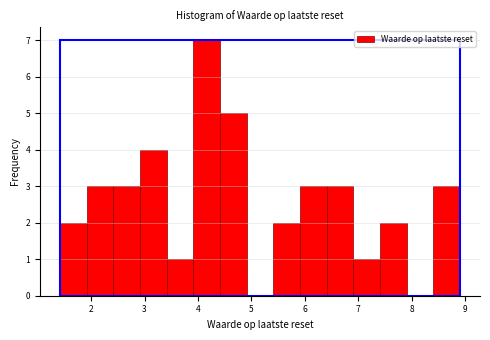

Reading left to right, list every bar in this chart as the range it spans on the x-axis followed by its height. Neither the bar edges nor the heights are printed on the chart, so give them approximately, as read against the axes.

1.4 to 1.9: 2
1.9 to 2.4: 3
2.4 to 2.9: 3
2.9 to 3.4: 4
3.4 to 3.9: 1
3.9 to 4.4: 7
4.4 to 4.9: 5
4.9 to 5.4: 0
5.4 to 5.9: 2
5.9 to 6.4: 3
6.4 to 6.9: 3
6.9 to 7.4: 1
7.4 to 7.9: 2
7.9 to 8.4: 0
8.4 to 8.9: 3